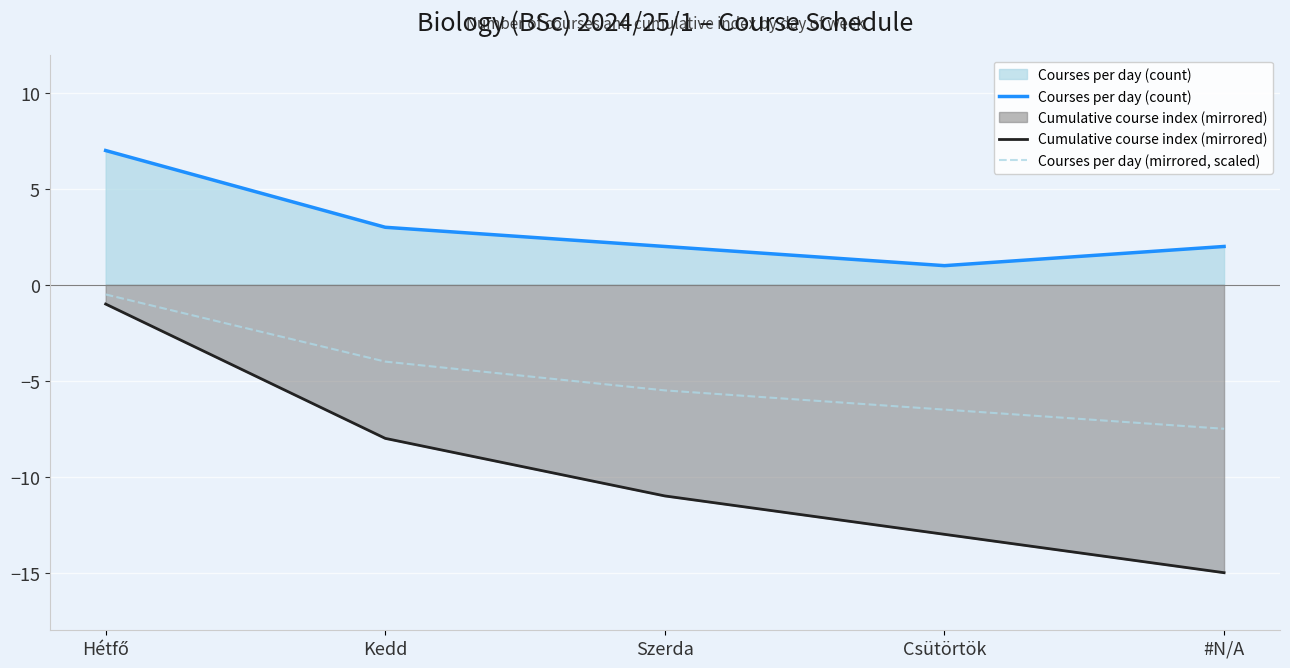

Which category has the lowest value in the Courses per day (mirrored, scaled) series?

#N/A